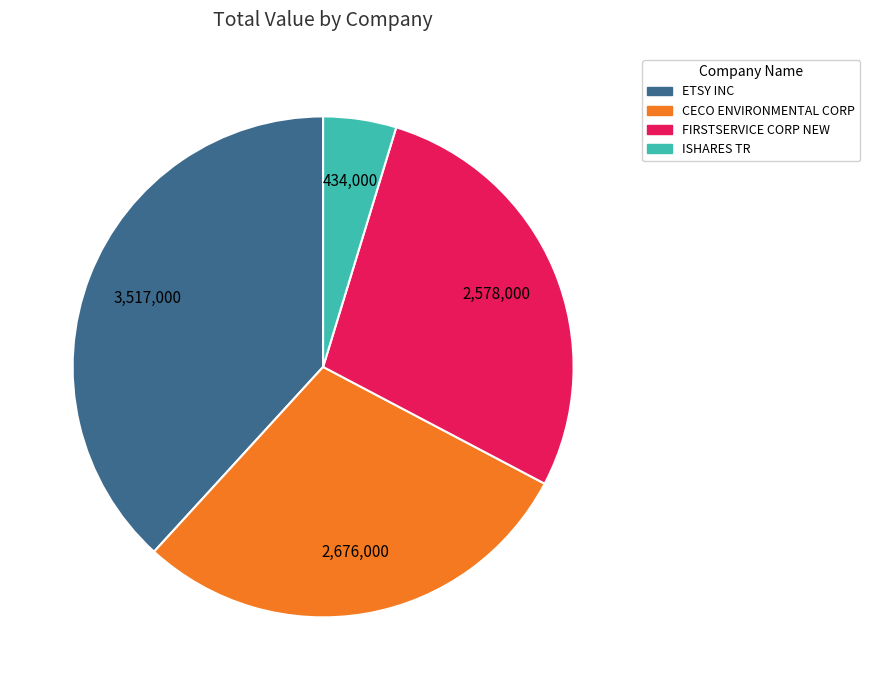

True or false: ETSY INC accounts for 38% of the total.

True